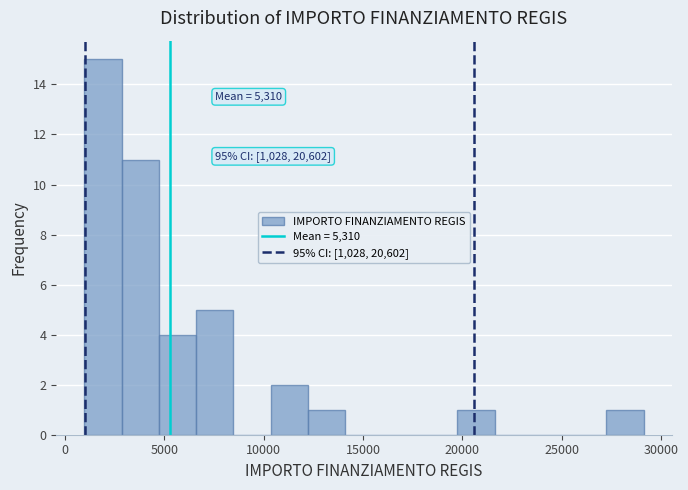

Read against the x-axis, roughly where is the centre of the tallest bar?

2000